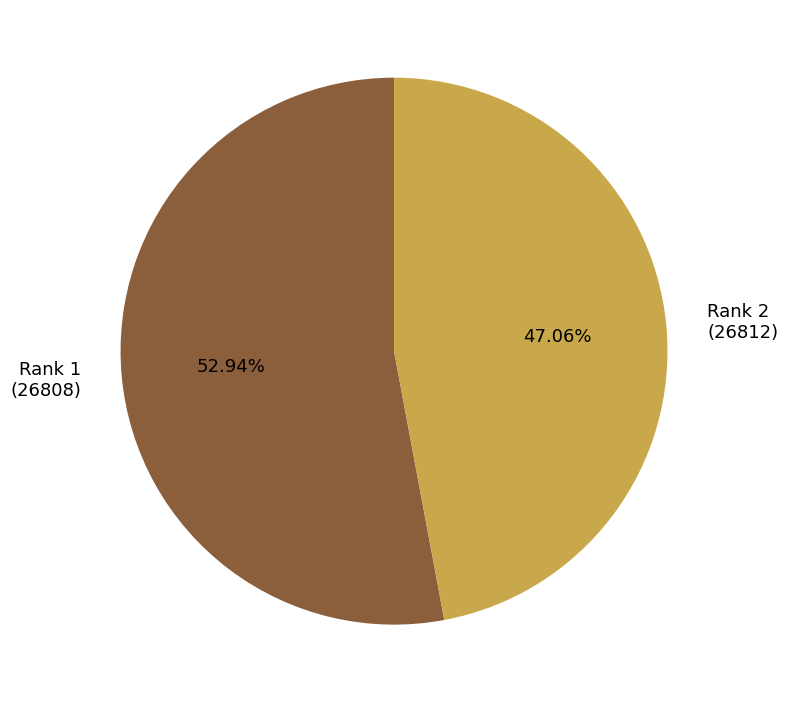

Approximately how many times larger is the value at Rank 1 (26808) compared to Rank 2 (26812)?

1.1